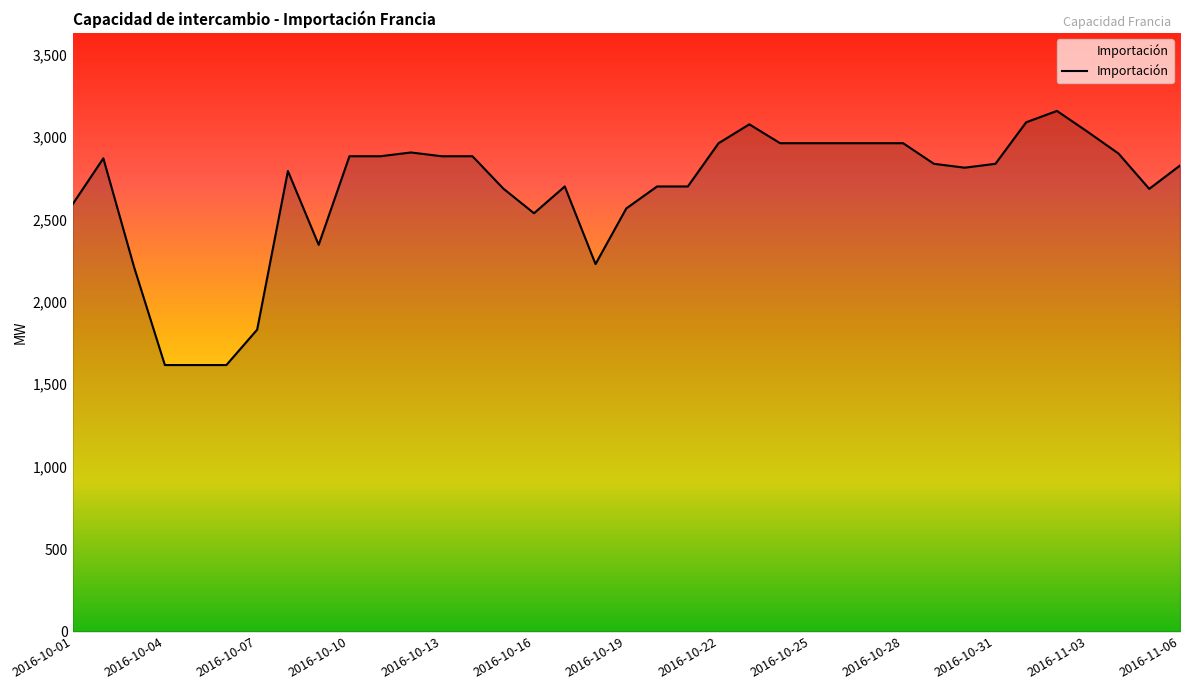

What is the smallest value displayed?

1616.7